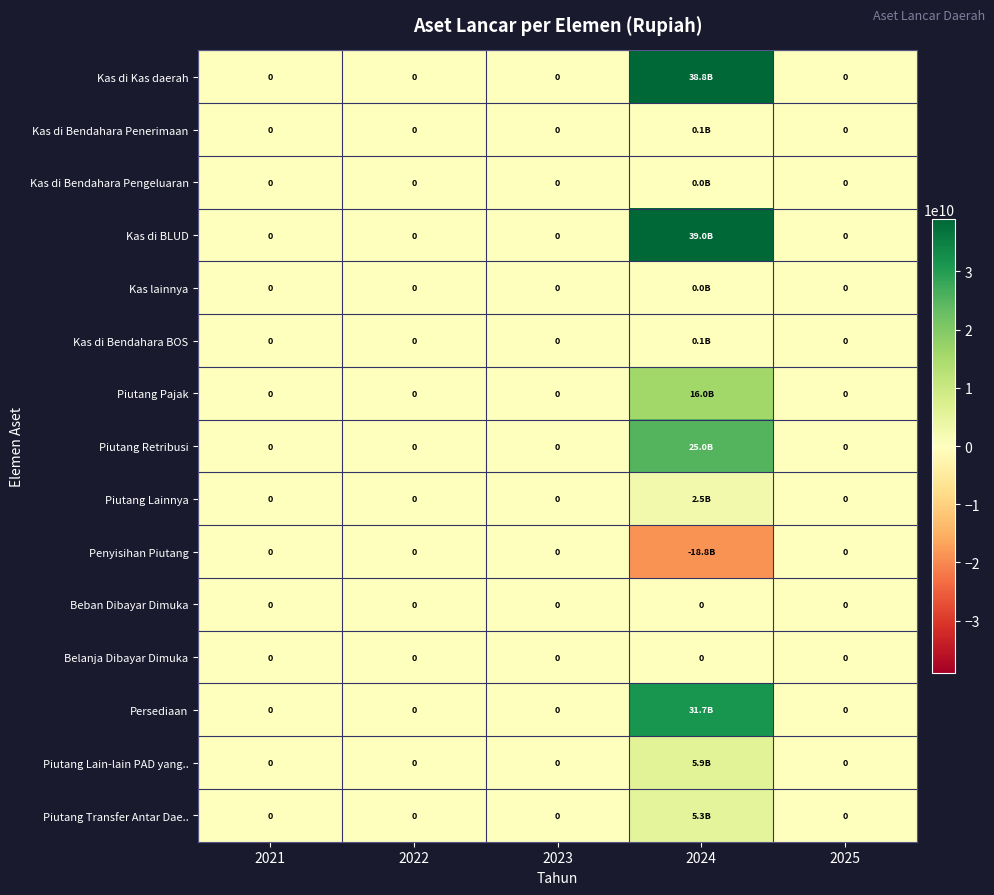

What is the highest value of the Piutang Lainnya series?

2515771623.0